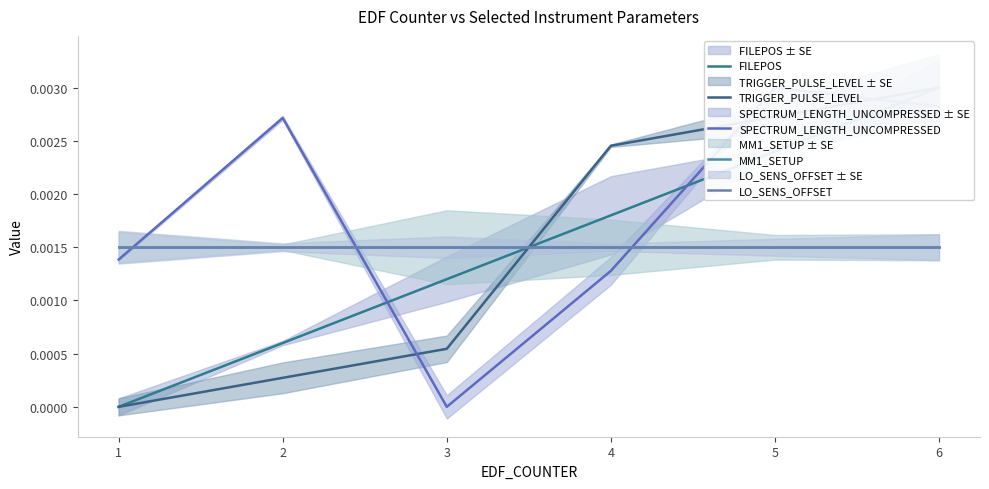

The value of TRIGGER_PULSE_LEVEL at 2 is 0.0. True or false?

True